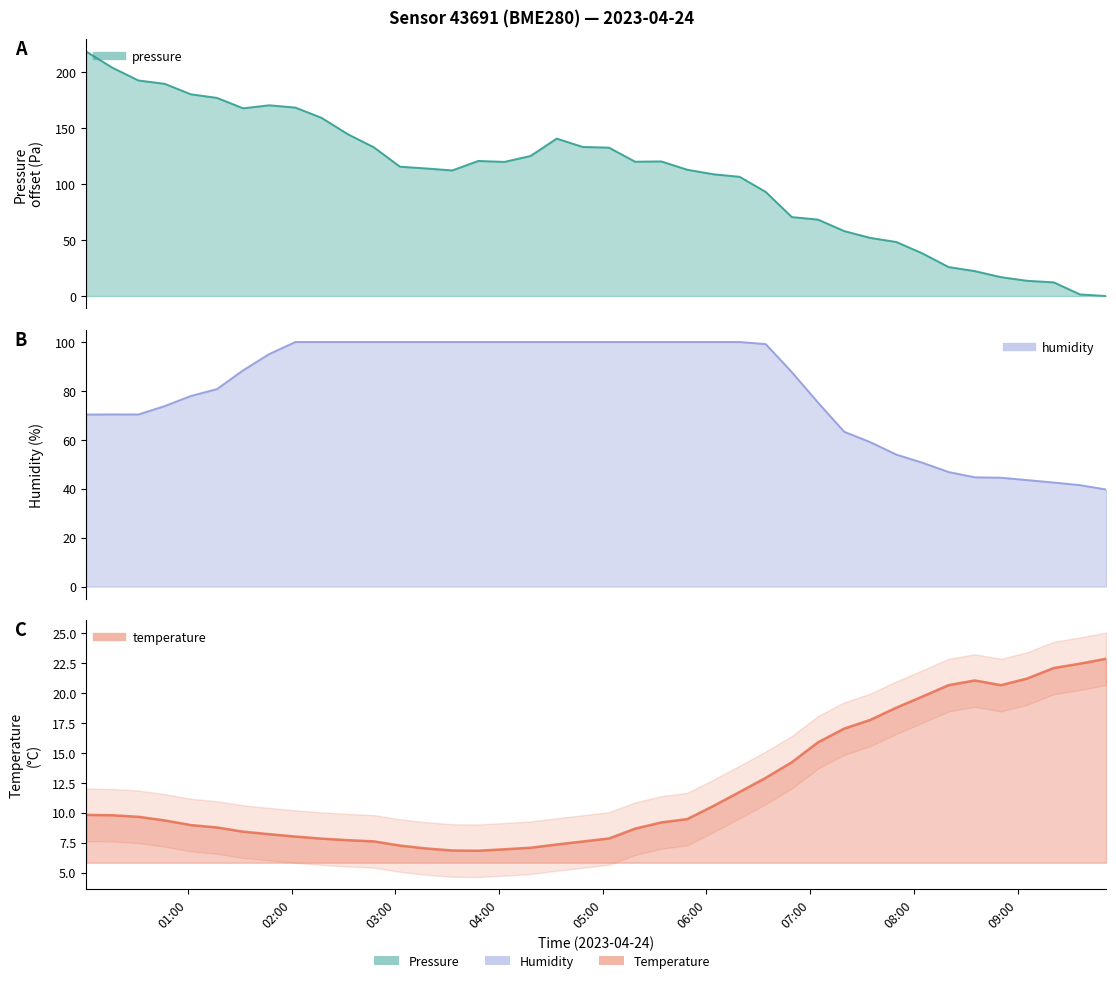

Reading left to right, extract all data points from this chart.

pressure: 218.4	204.0	192.5	189.6	180.2	177.0	167.7	170.4	168.3	159.2	144.6	132.9	115.5	114.0	112.2	120.7	119.8	125.1	140.6	133.2	132.5	120.0	120.2	112.8	108.8	106.5	93.0	70.5	68.3	58.1	51.9	48.3	38.1	25.9	22.3	16.9	13.6	12.2	1.4	0.0
temperature: 9.8	9.8	9.7	9.4	9.0	8.8	8.4	8.2	8.0	7.8	7.7	7.6	7.3	7.0	6.8	6.8	7.0	7.1	7.3	7.6	7.8	8.7	9.2	9.5	10.6	11.7	12.9	14.2	15.9	17.0	17.7	18.8	19.7	20.6	21.0	20.6	21.2	22.1	22.4	22.8
humidity: 70.3	70.4	70.4	73.8	77.9	80.7	88.4	95.1	100.0	100.0	100.0	100.0	100.0	100.0	100.0	100.0	100.0	100.0	100.0	100.0	100.0	100.0	100.0	100.0	100.0	100.0	99.1	87.7	75.2	63.3	59.1	54.0	50.6	46.8	44.7	44.5	43.5	42.5	41.5	39.7